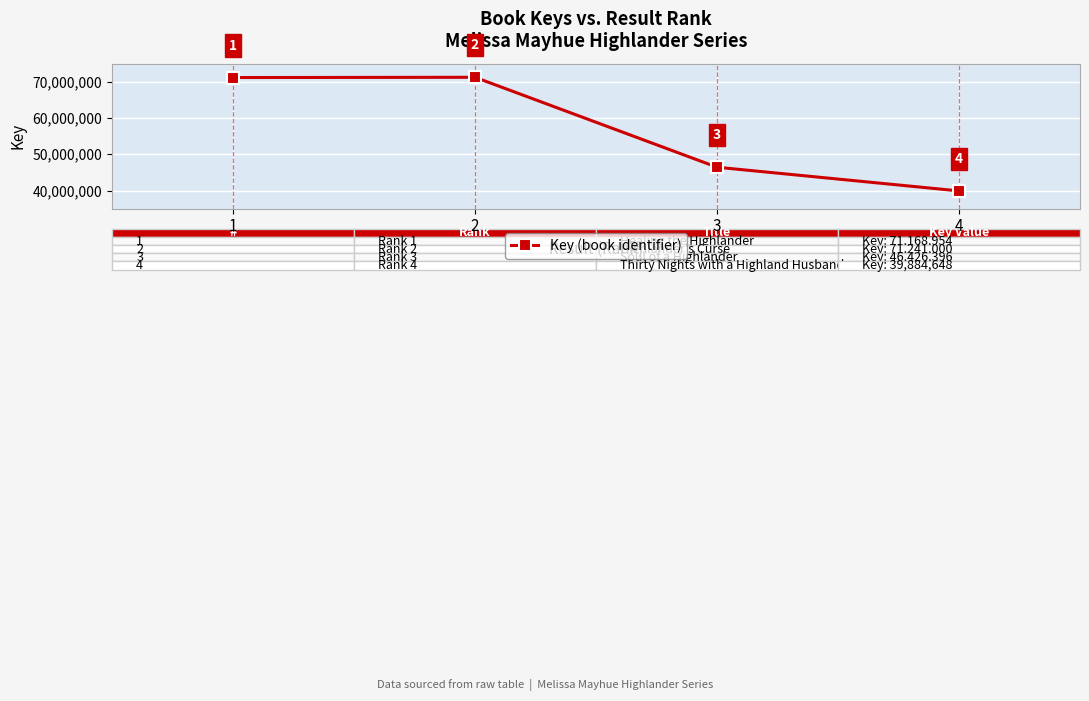

What is the value of the 2nd point from the left?

71241000